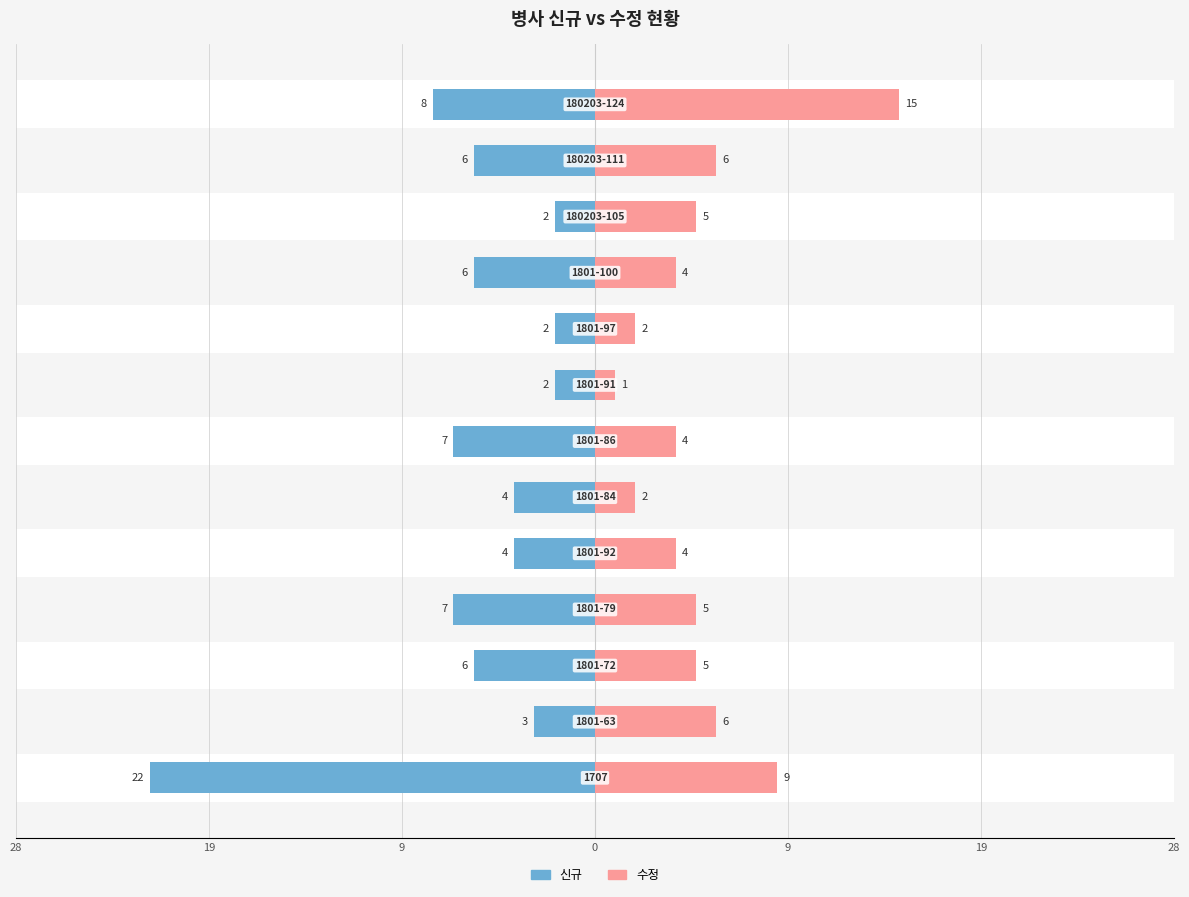

Reading left to right, what are all the values shown in this chart?

신규: -22	-3	-6	-7	-4	-4	-7	-2	-2	-6	-2	-6	-8
수정: 9	6	5	5	4	2	4	1	2	4	5	6	15